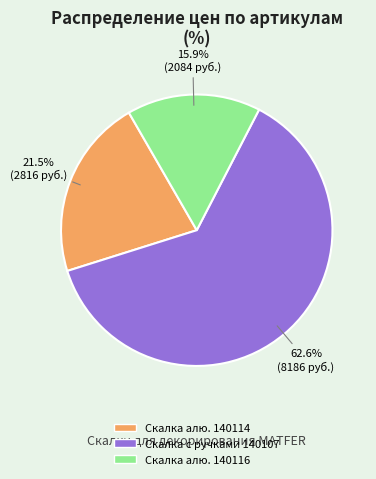

Rank the categories by value from lowest to highest.

Скалка алю. 140116, Скалка алю. 140114, Скалка с ручками 140107